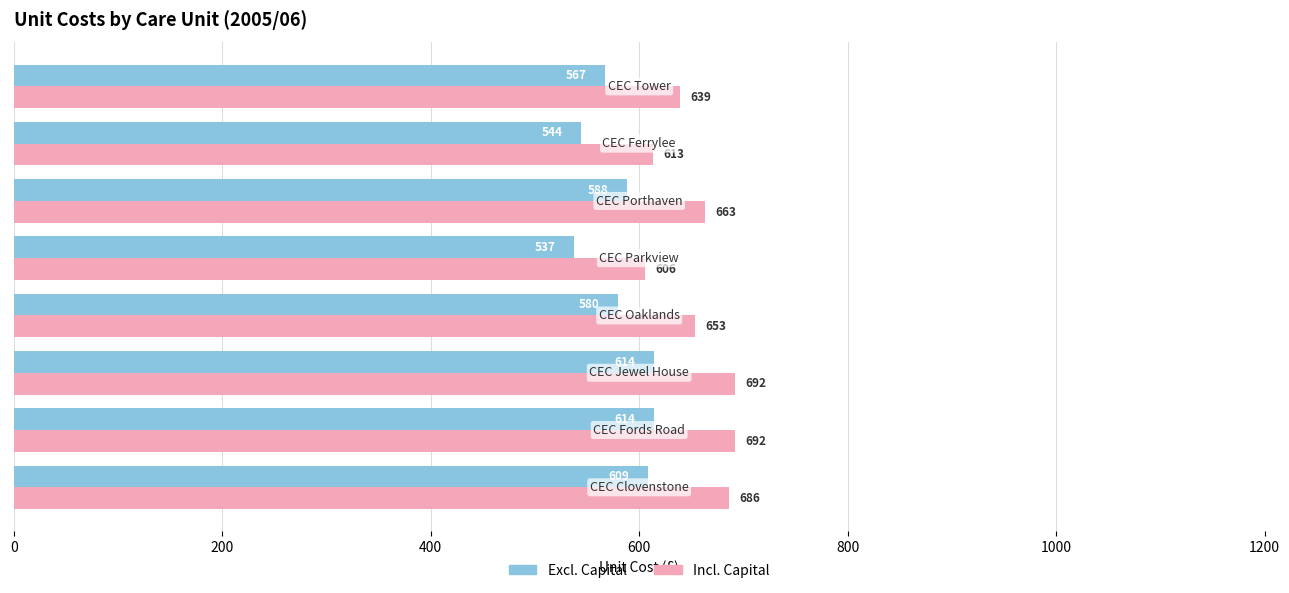

Which series has the largest total across all categories?

Incl. Capital